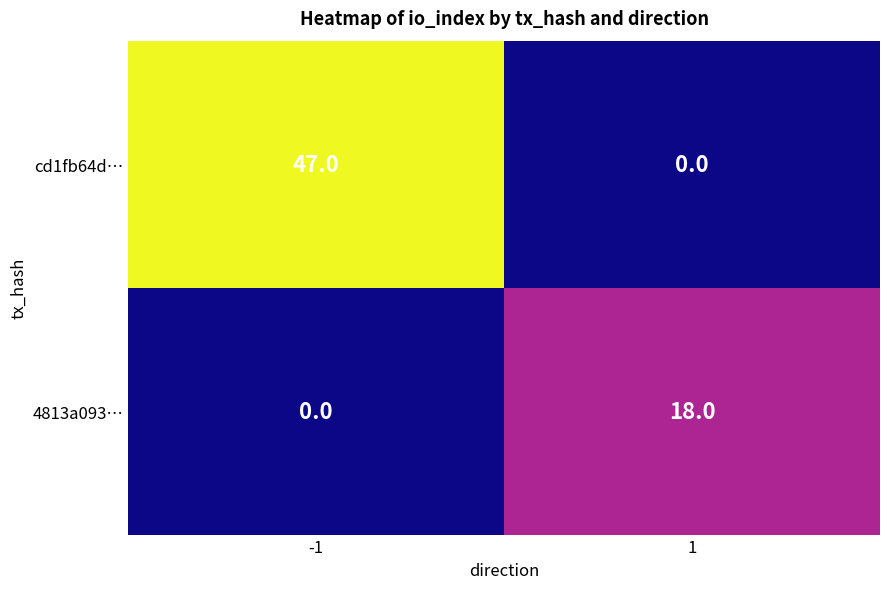

What is the total value across all series at 1?

18